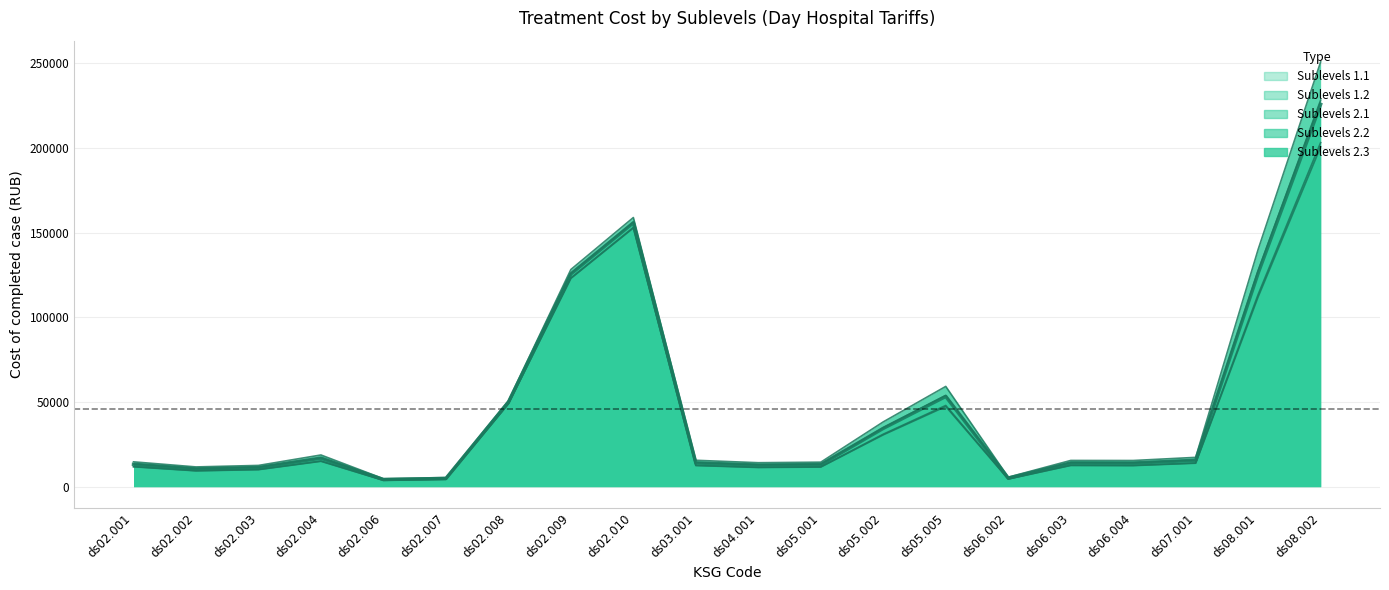

True or false: Sublevels 2.2 and Sublevels 2.1 intersect in this chart.

False